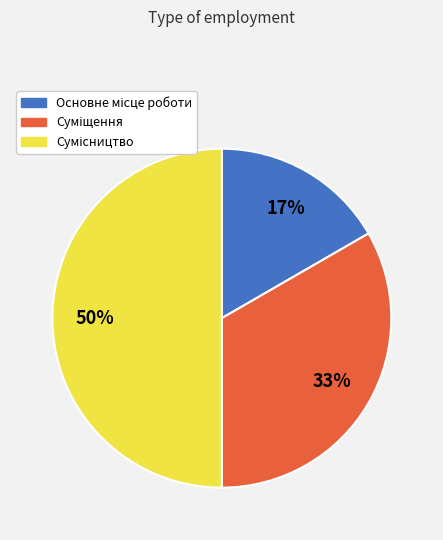

To the nearest percent, what is the average slice percentage?

33%